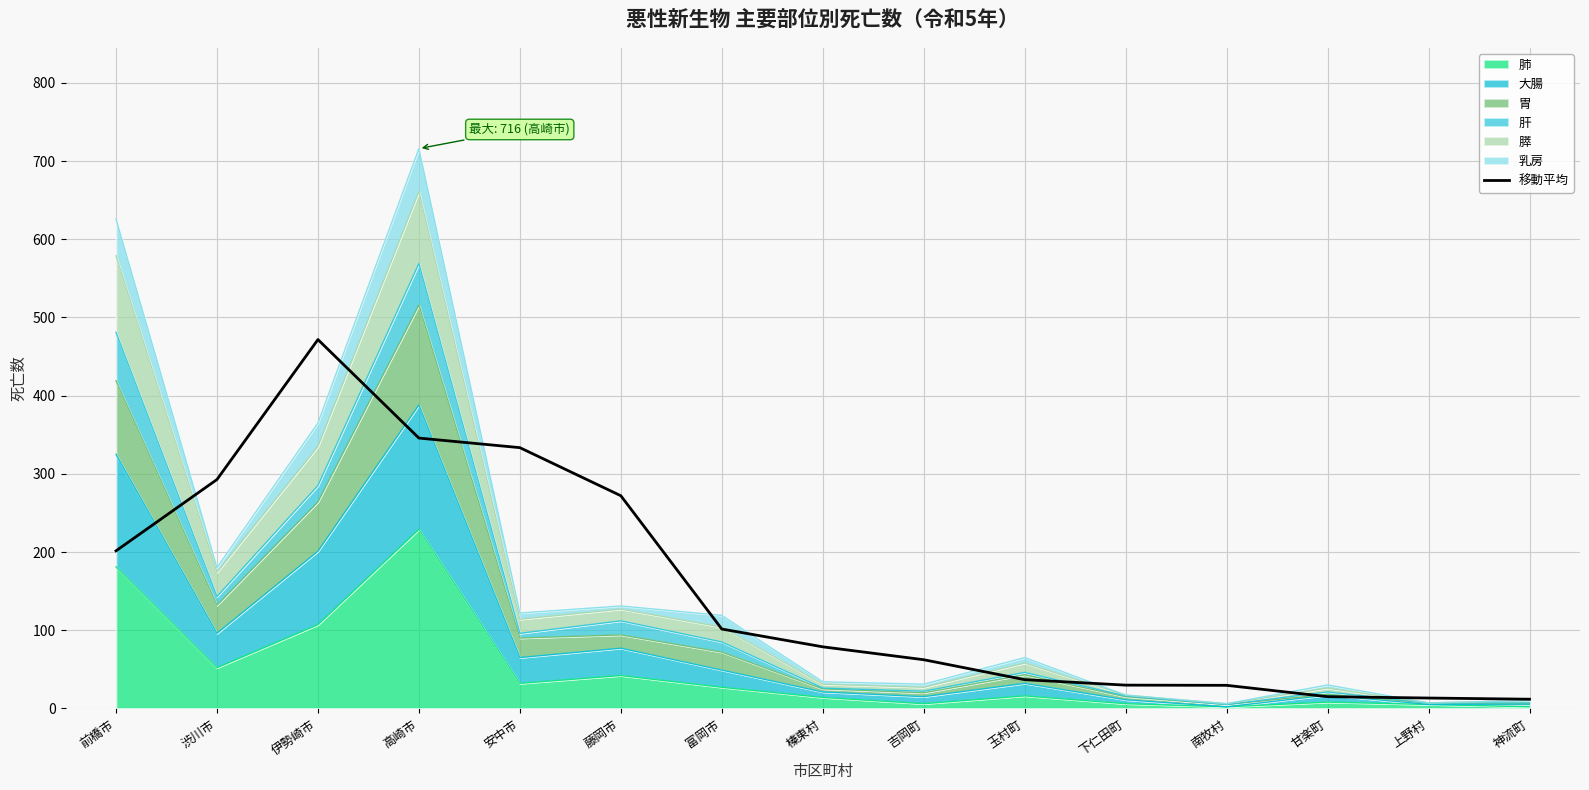

What is the average value?

153.1